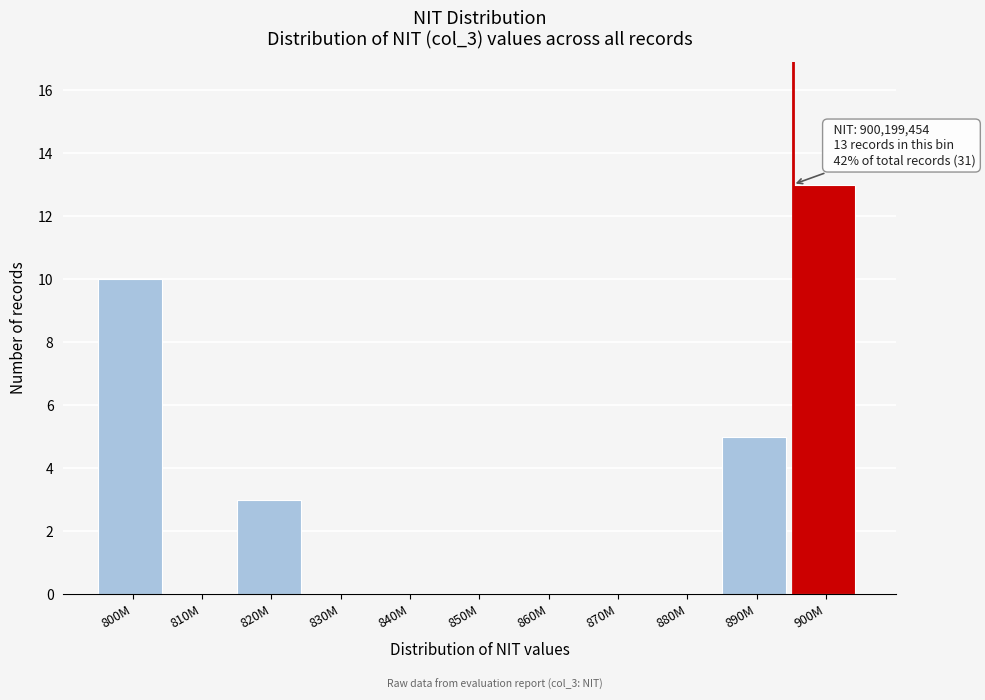

Reading left to right, transcribe all the data shown in this chart.

800M=10	810M=0	820M=3	830M=0	840M=0	850M=0	860M=0	870M=0	880M=0	890M=5	900M=13